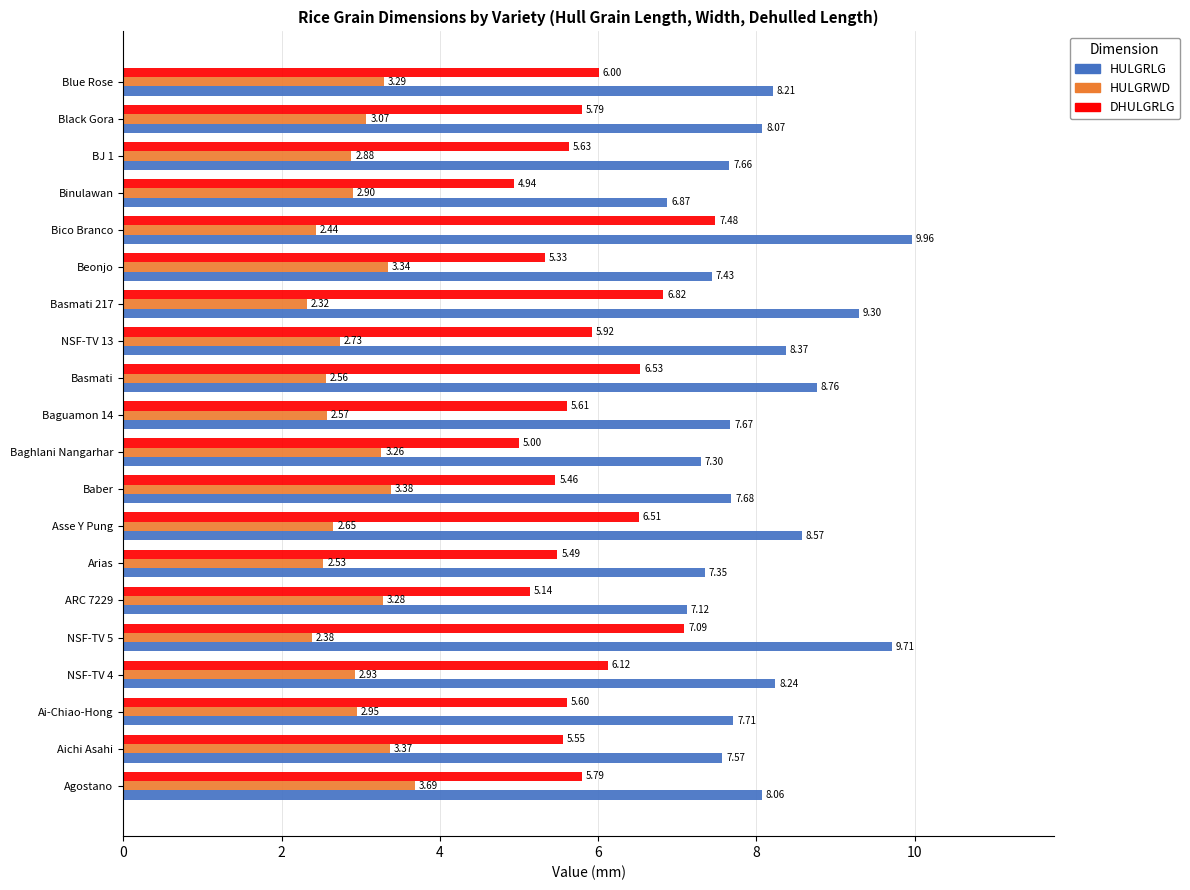

At which label does HULGRWD reach its peak?

Agostano